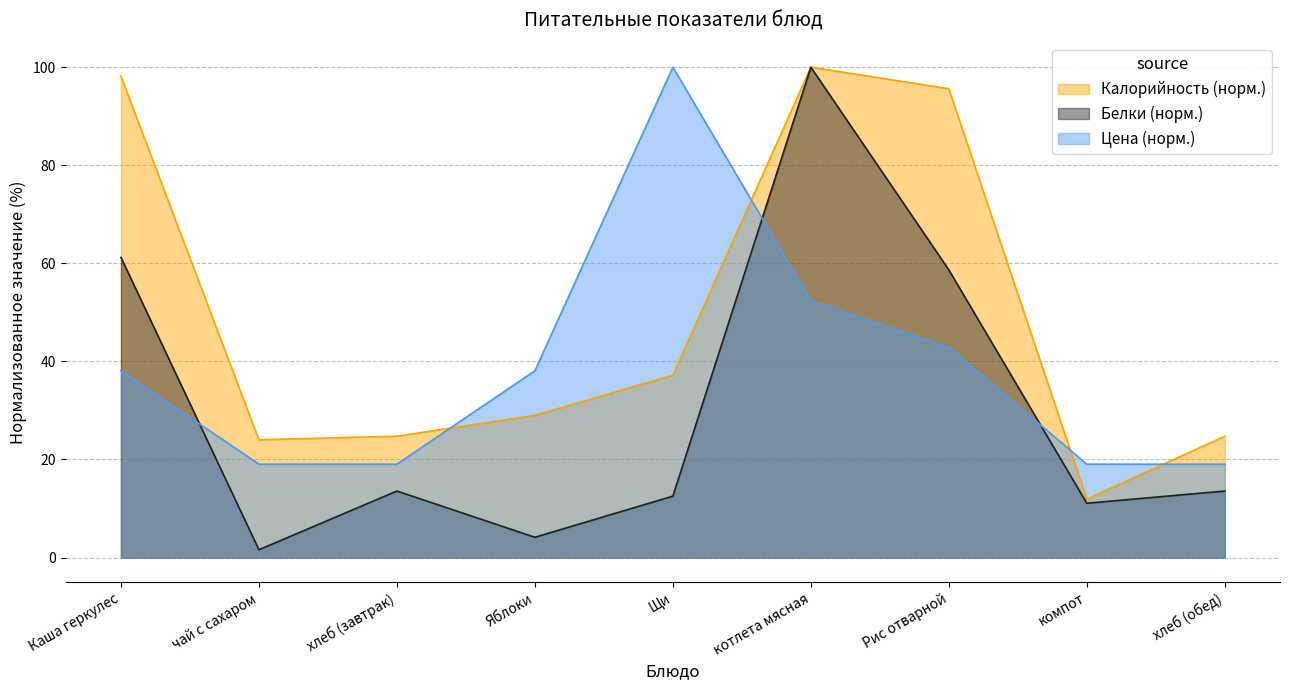

Reading left to right, list all the values displayed in this chart.

Калорийность: Каша геркулес=98.2	чай с сахаром=24.0	хлеб (завтрак)=24.8	Яблоки=29.0	Щи=37.2	котлета мясная=100.0	Рис отварной=95.6	компот=11.9	хлеб (обед)=24.8
Белки: Каша геркулес=61.2	чай с сахаром=1.6	хлеб (завтрак)=13.6	Яблоки=4.1	Щи=12.5	котлета мясная=100.0	Рис отварной=58.7	компот=11.1	хлеб (обед)=13.6
Цена: Каша геркулес=38.1	чай с сахаром=19.0	хлеб (завтрак)=19.0	Яблоки=38.1	Щи=100.0	котлета мясная=52.4	Рис отварной=42.9	компот=19.0	хлеб (обед)=19.0